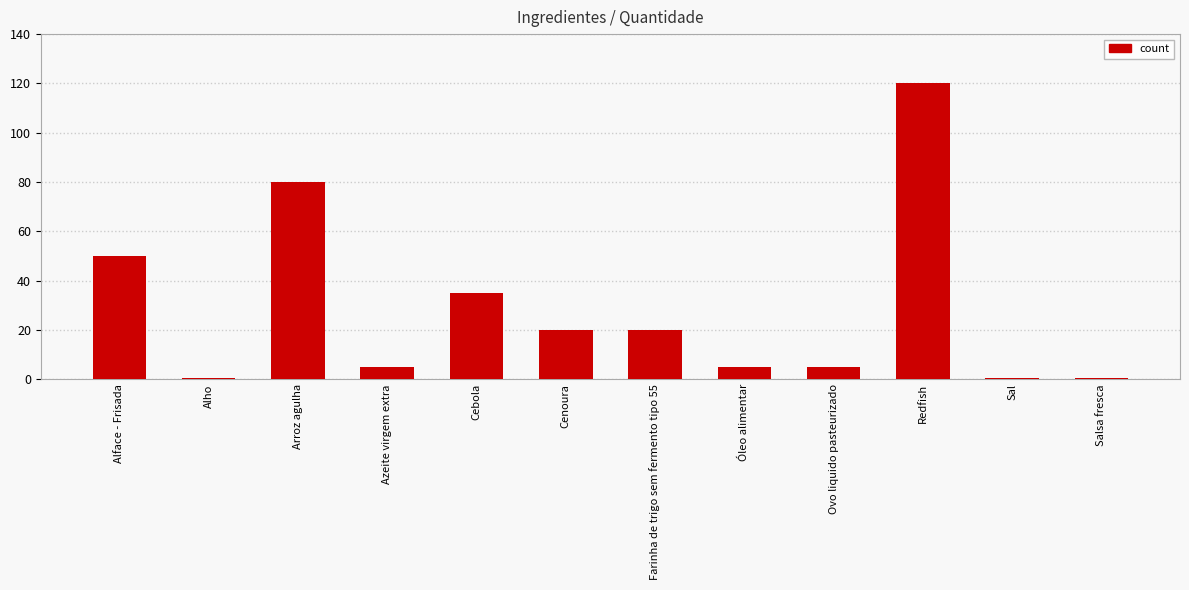

What is the minimum value shown in the chart?

0.5